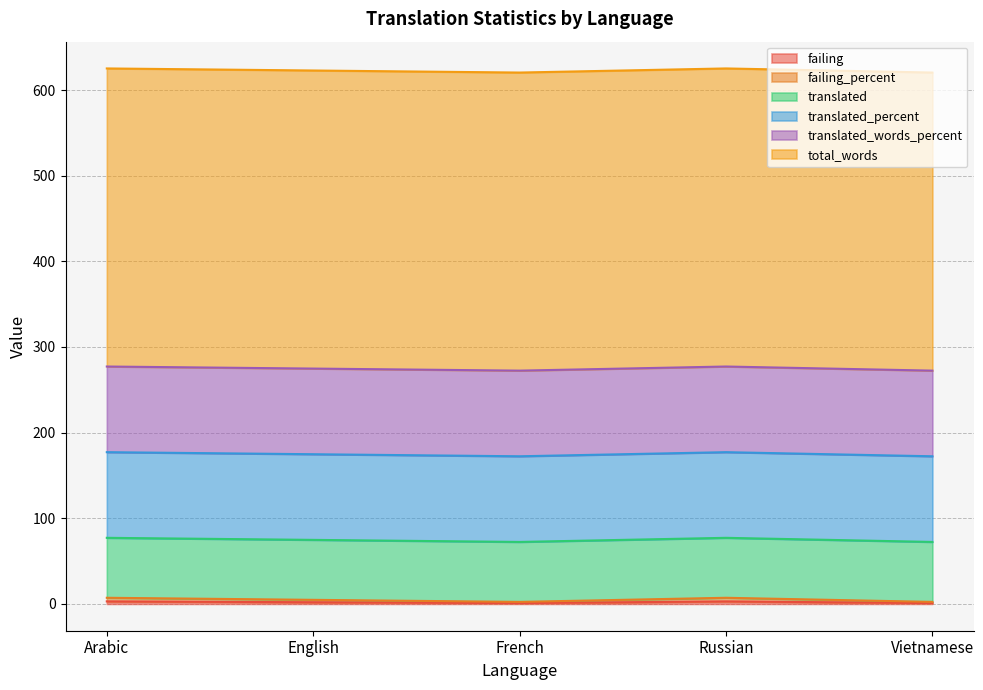

Is it true that translated equals 113.5 at English?

False